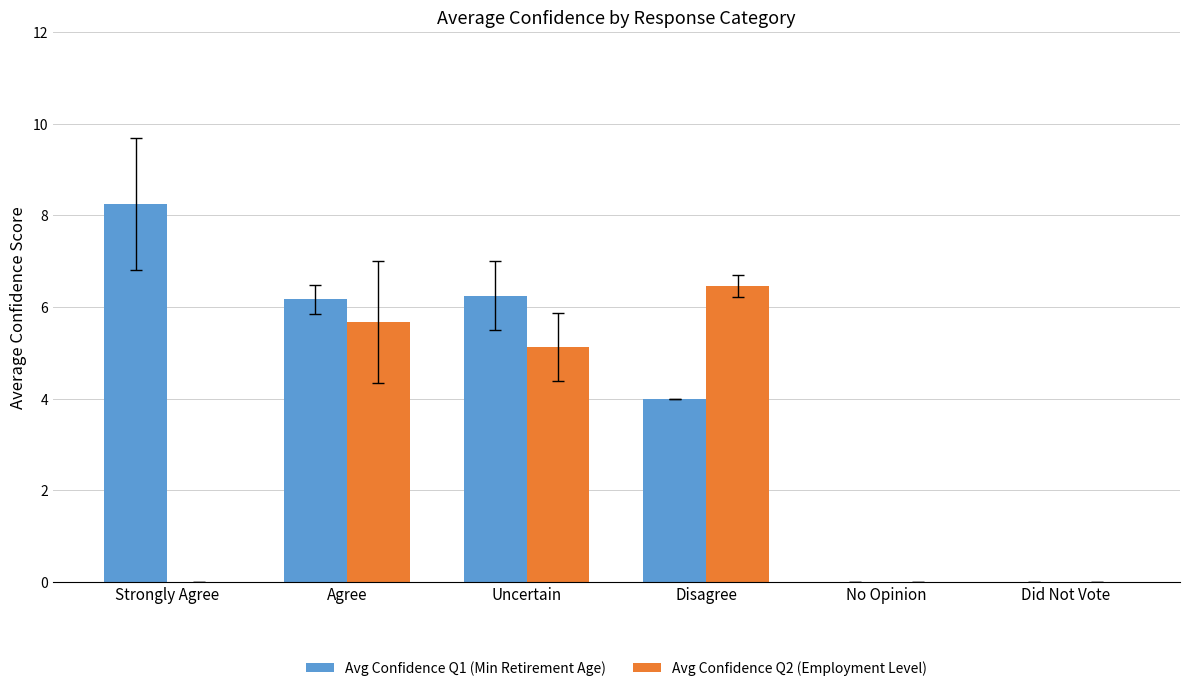

What is the sum of all Avg Confidence Q1 (Min Retirement Age) values?

24.7